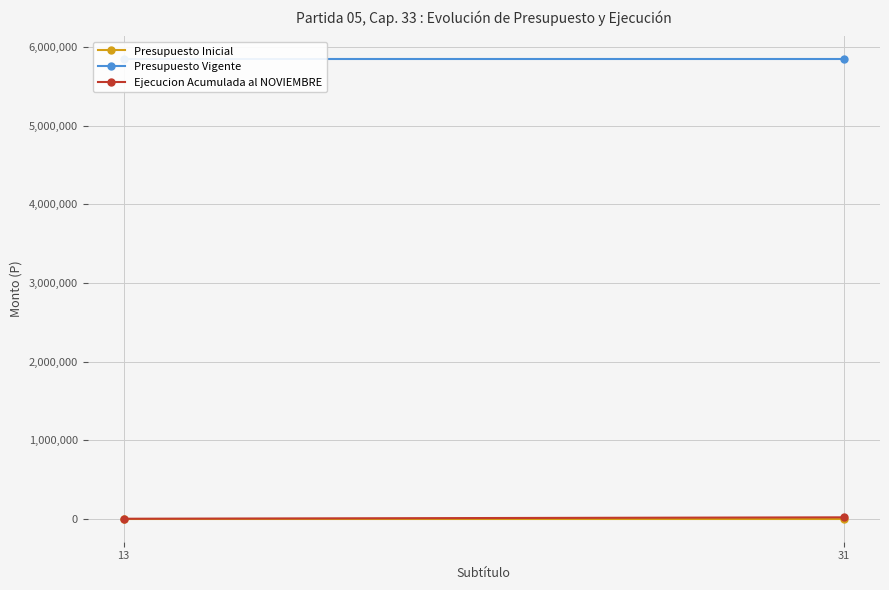

At 13, list the series in order from smallest to largest.

Presupuesto Inicial, Ejecucion Acumulada al NOVIEMBRE, Presupuesto Vigente